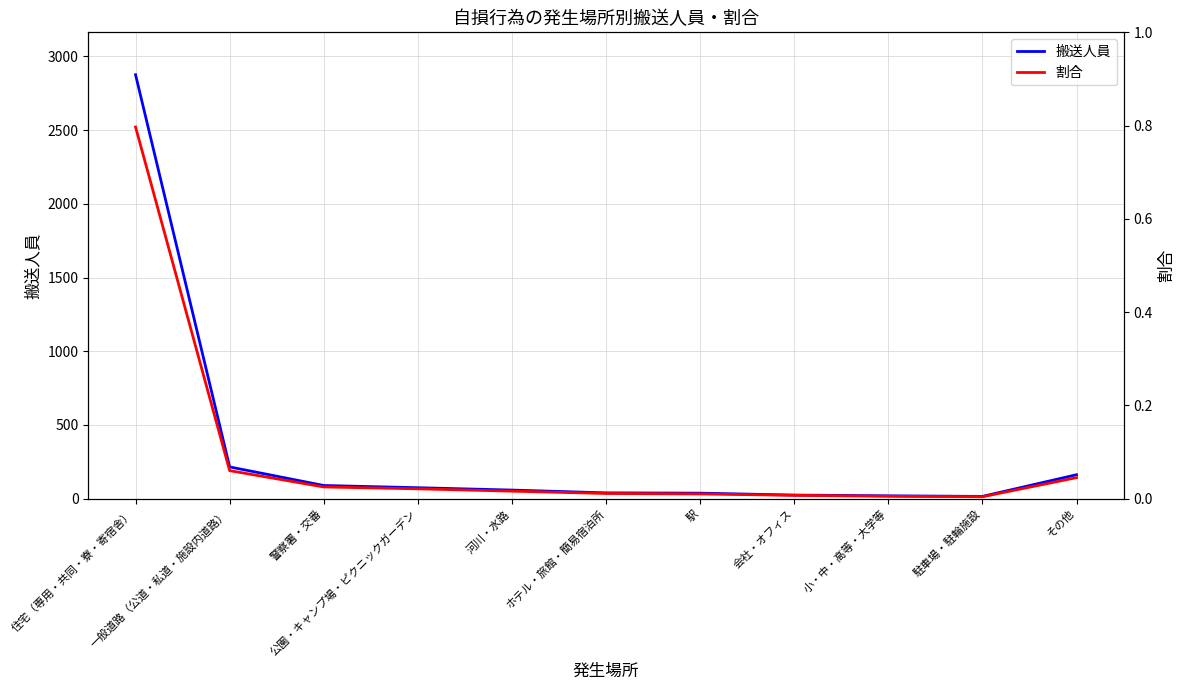

Count the number of categories in the chart.

11